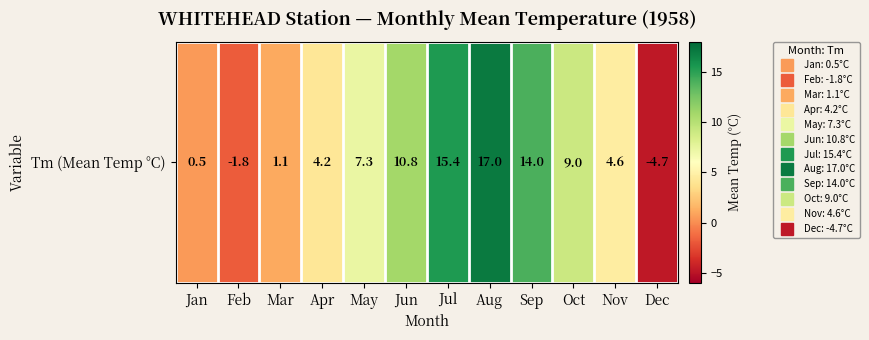

Reading left to right, extract all data points from this chart.

0.5	-1.8	1.1	4.2	7.3	10.8	15.4	17.0	14.0	9.0	4.6	-4.7